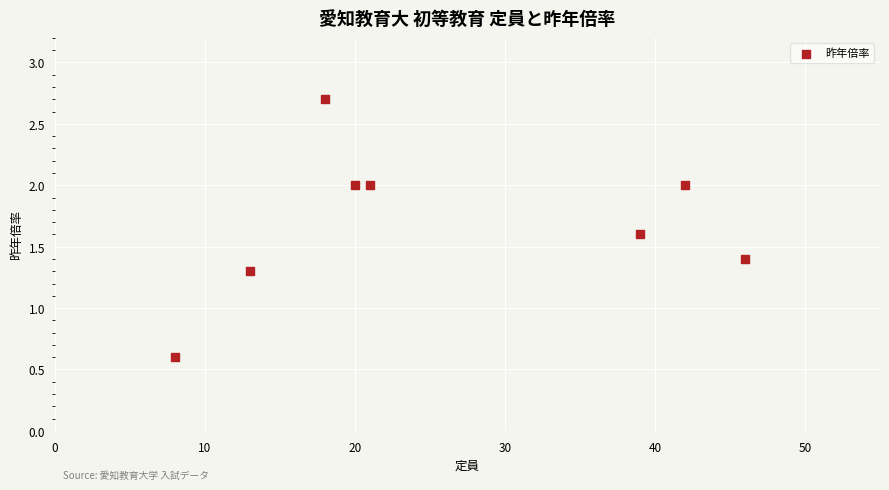

What Y value in the scatter plot is closest to 1?

1.3